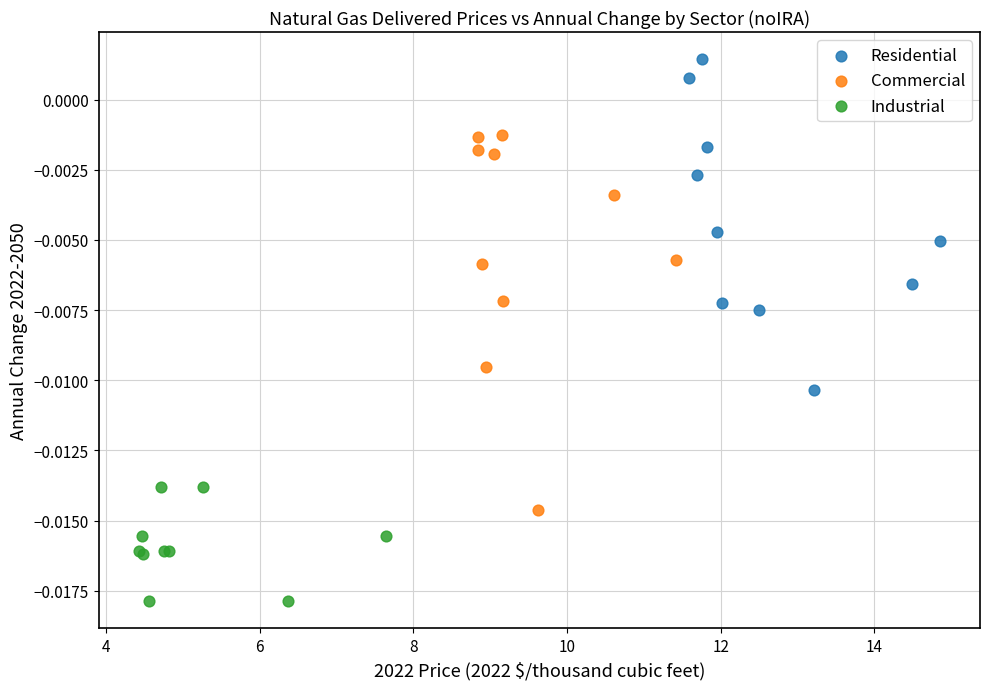

Which series contains the lowest Y value?

Industrial